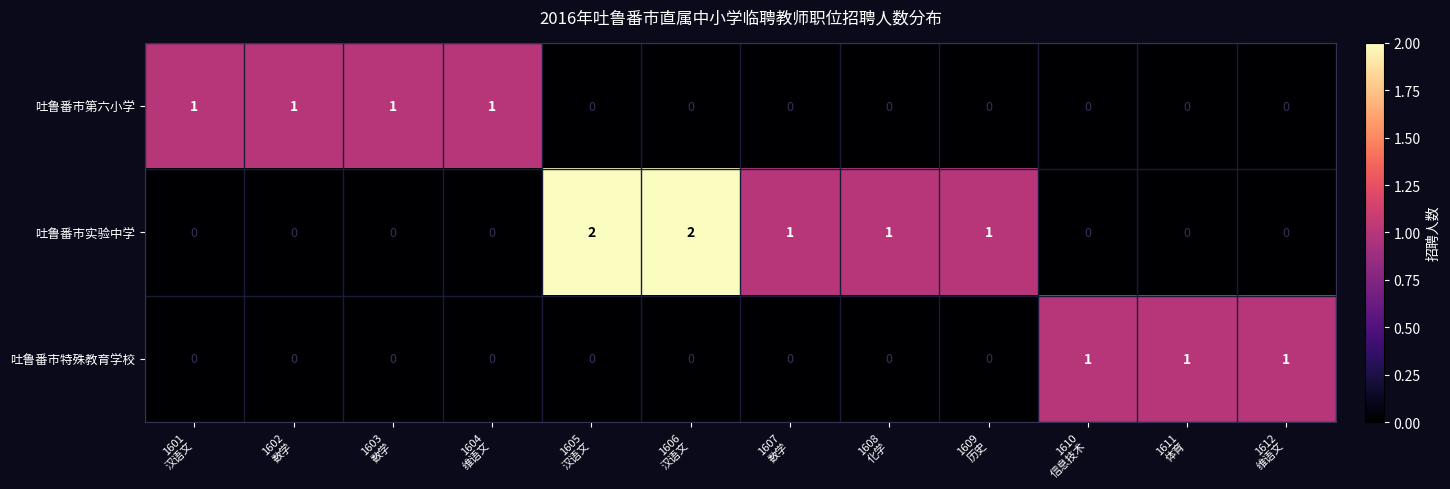

Which series has the widest spread of values?

吐鲁番市实验中学